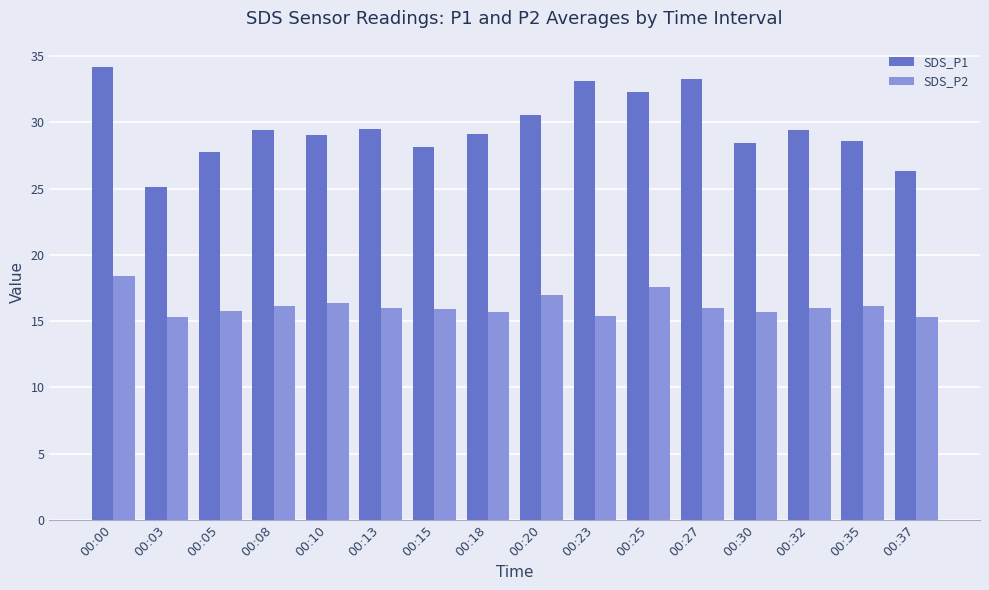

What is the average value of the SDS_P2 series?

16.2